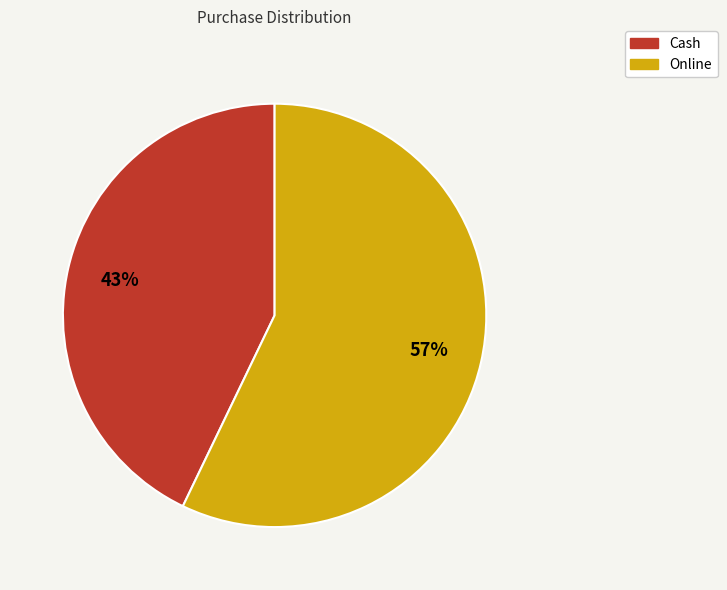

Does Online account for over 50% of the chart?

Yes